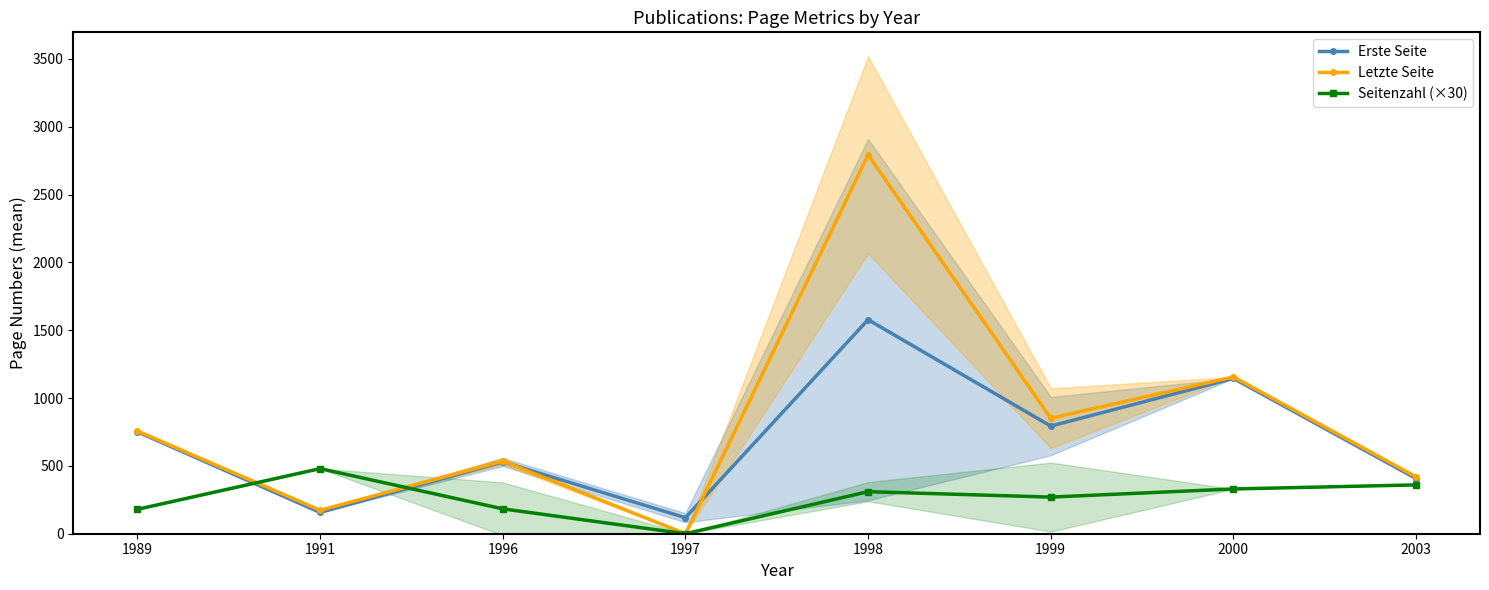

List the series in order of their overall mean, highest first.

Letzte Seite, Erste Seite, Seitenzahl (×30)